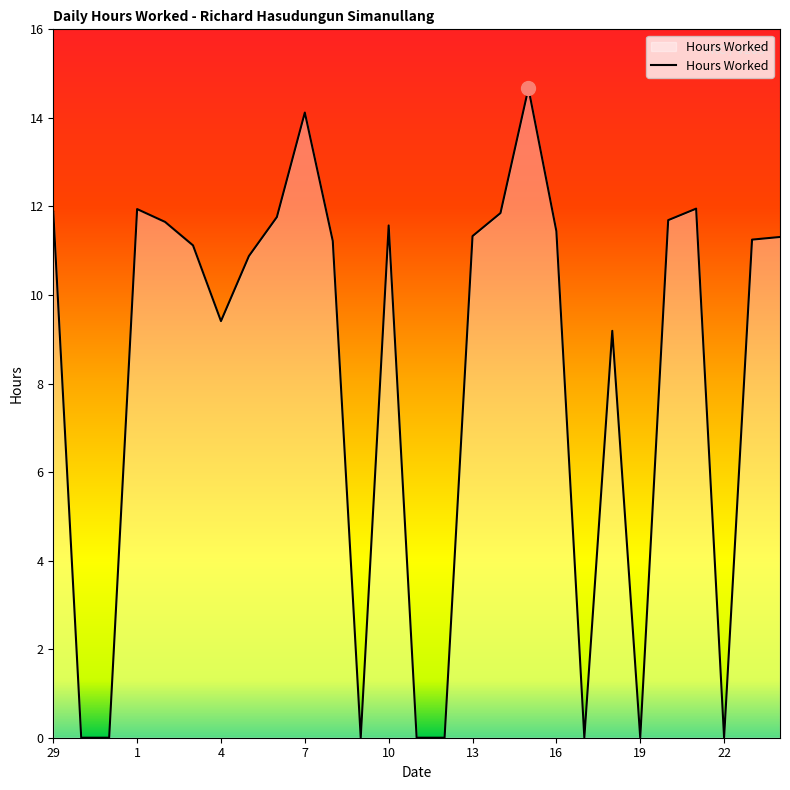

What is the maximum value shown in the chart?

14.7